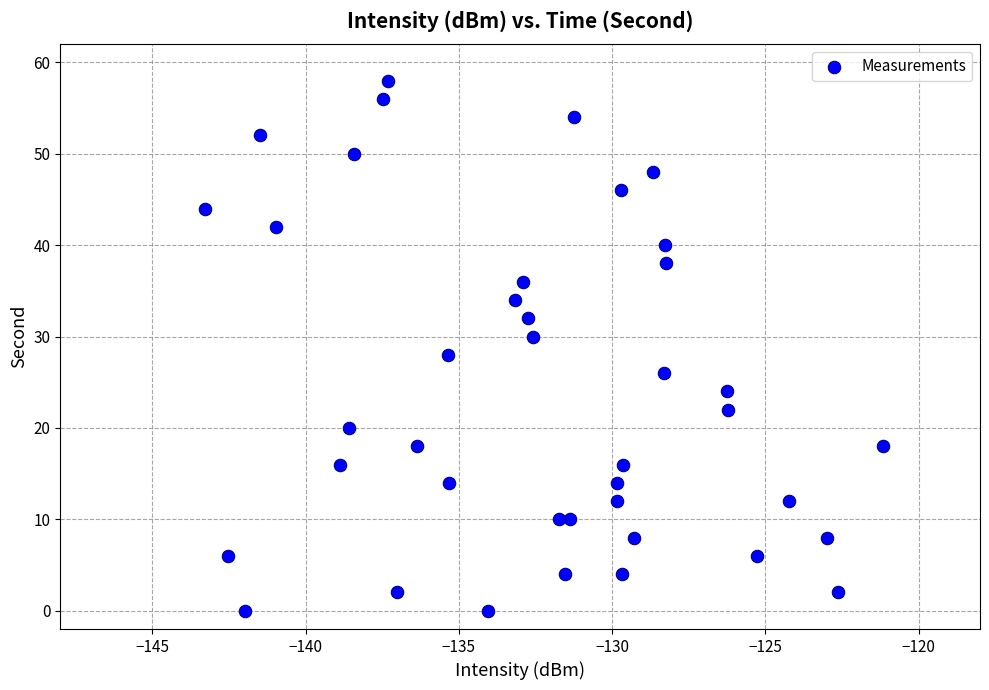

What is the range of Y values (max minus min)?

58